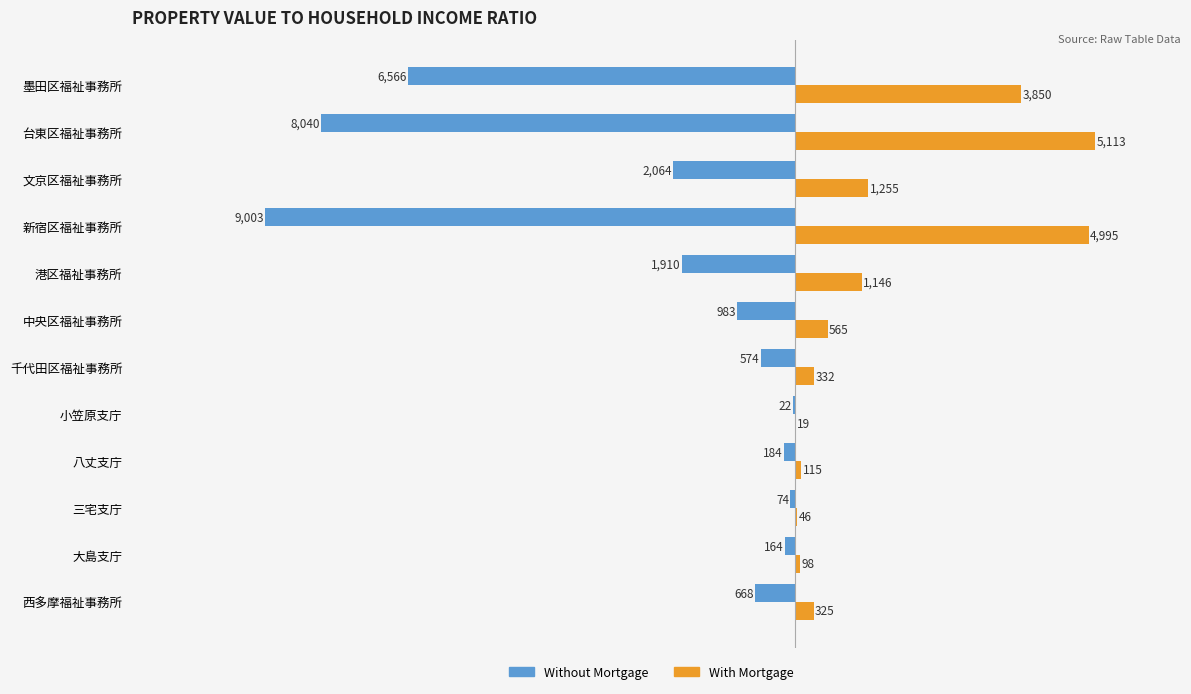

What is the maximum value shown in the chart?

5113